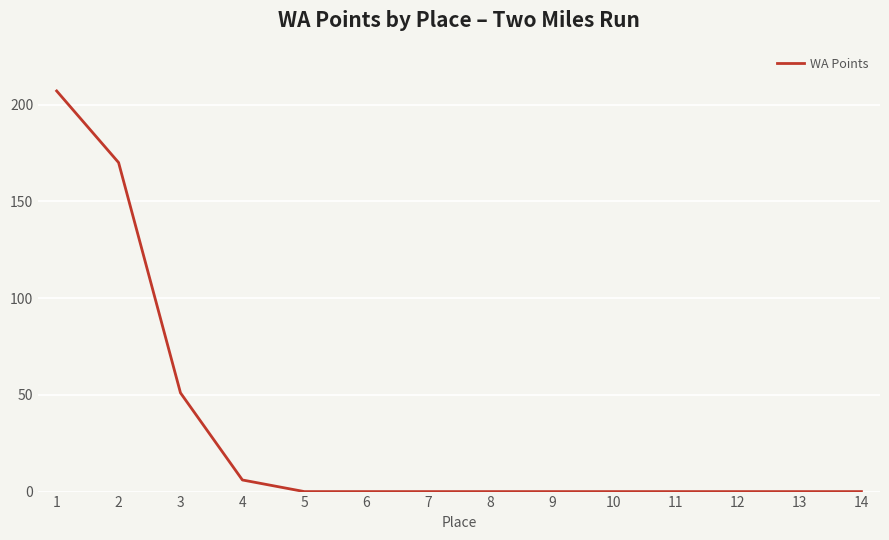

Does the chart have visible grid lines?

Yes